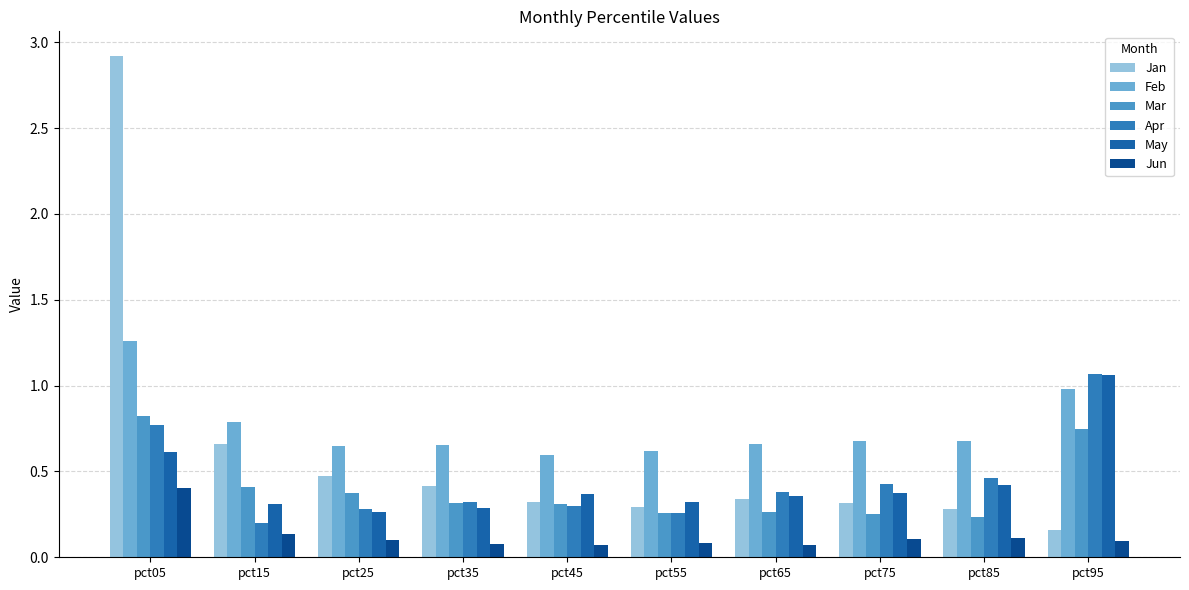

Is the value of Feb at pct15 greater than the value of May at pct75?

Yes